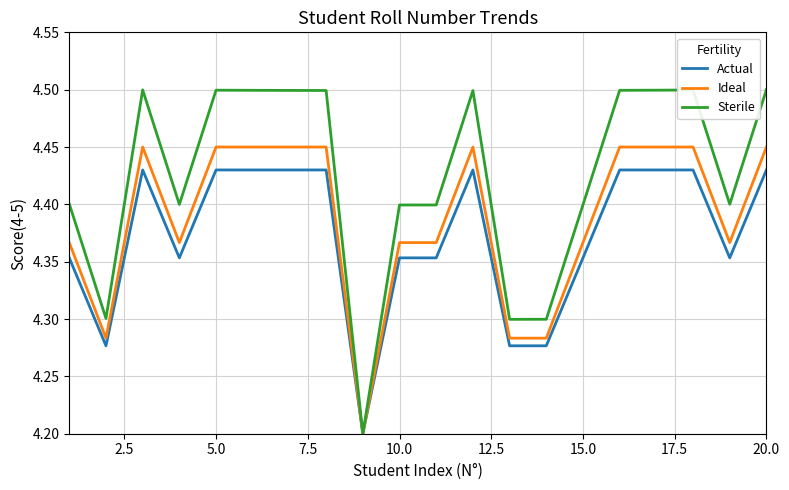

What is the smallest value displayed?

4.2